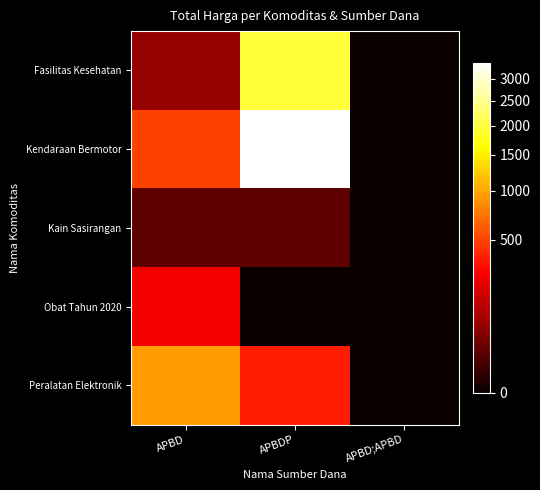

Which series changed the most between APBD and APBD;APBD?

Peralatan Elektronik